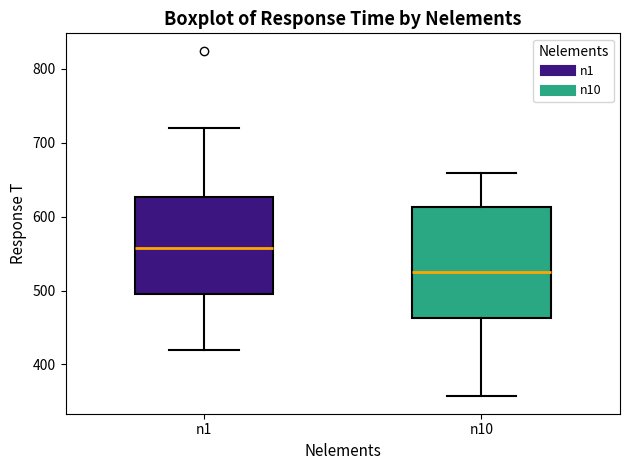

Reading left to right, transcribe this box plot: for each box, give where its median line is, the range the box spans, and where its two whiskers end, as read against the y-axis. The values are not printed on the chart, so give them approximately, as read against the axis.

n1: median 560, box 500 to 630, whiskers 420 to 720
n10: median 530, box 460 to 610, whiskers 360 to 660